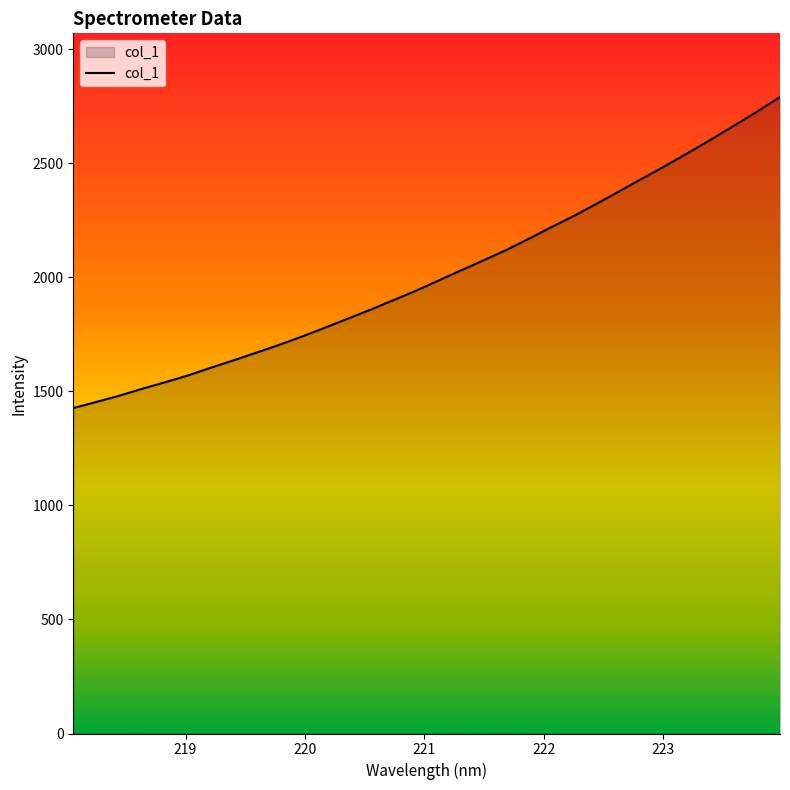

What is the smallest value displayed?

1426.4